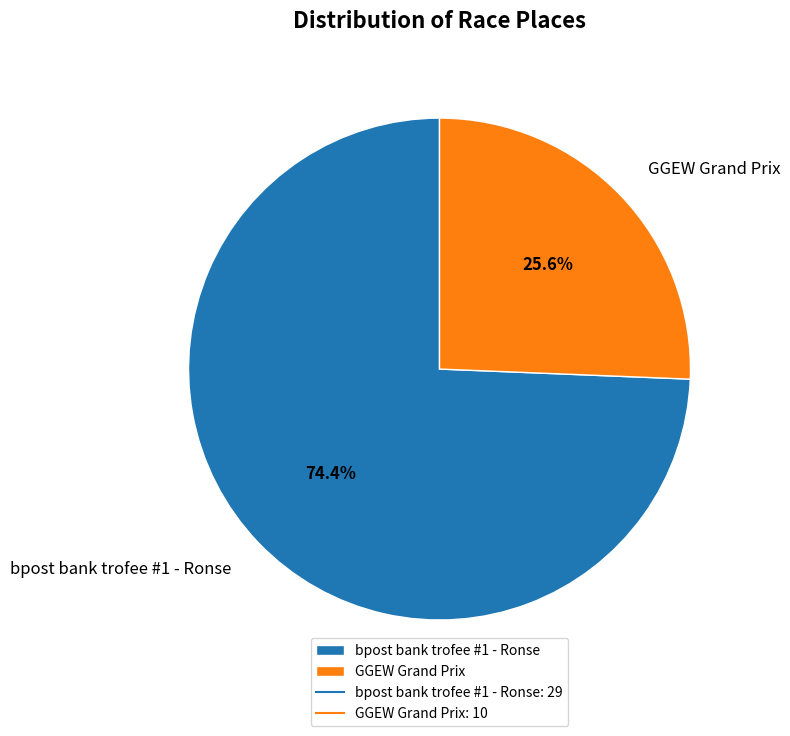

Combined, do GGEW Grand Prix and bpost bank trofee #1 - Ronse account for over 50%?

Yes